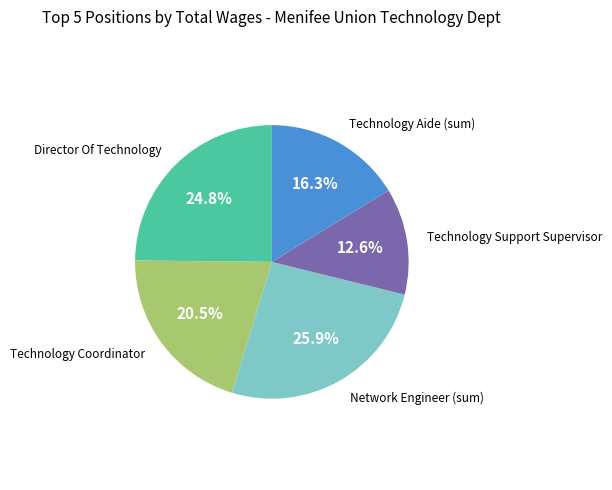

To the nearest percent, what is the difference between the largest and smallest slice percentages?

13%